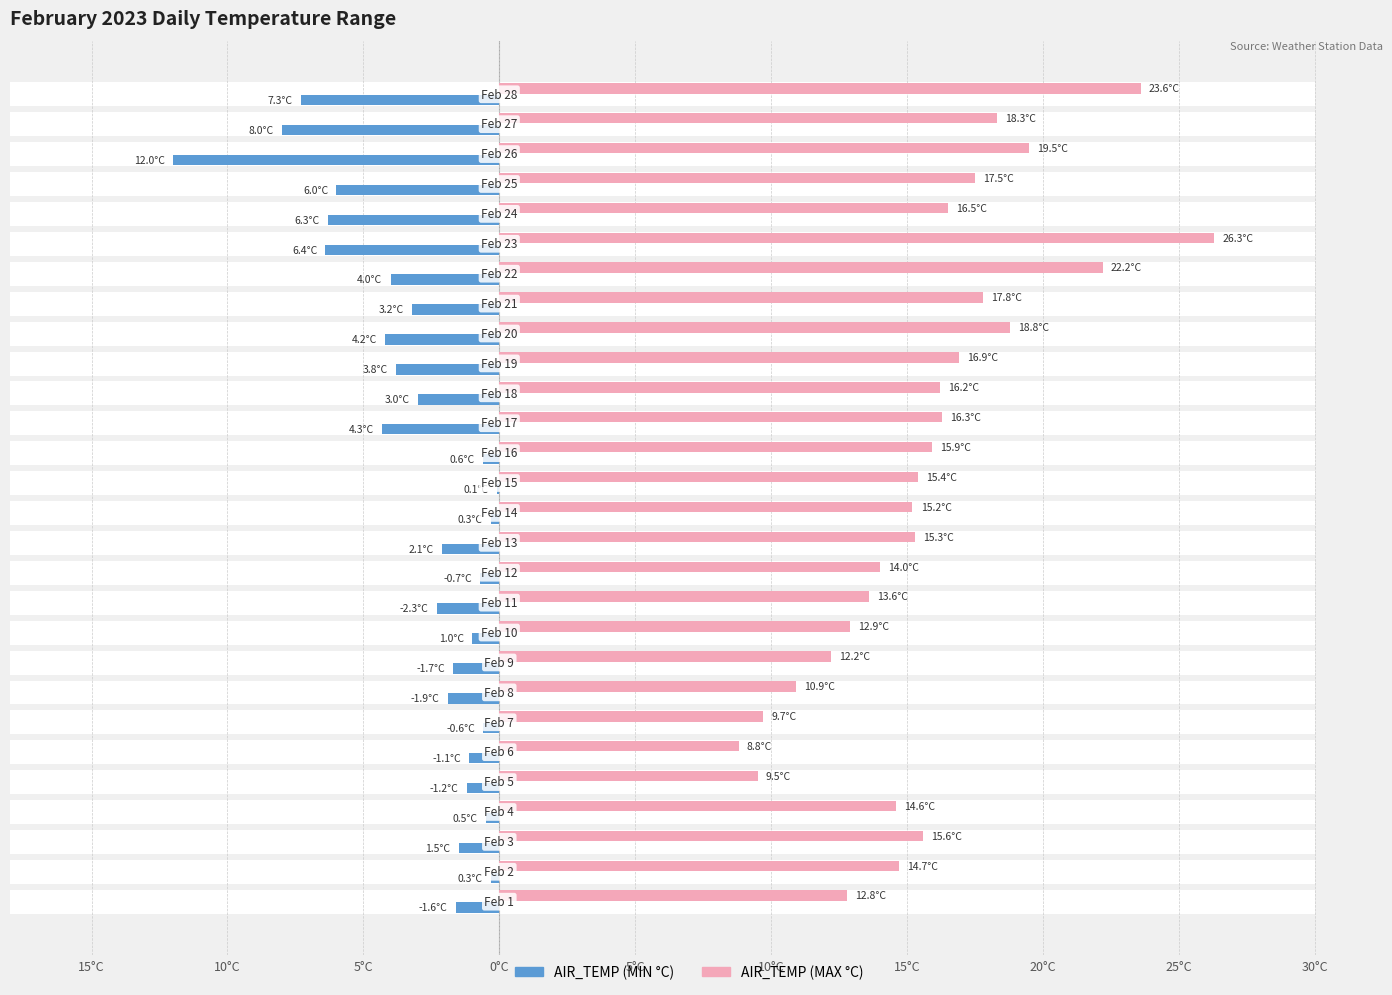

The value of AIR_TEMP (MIN °C) at 15°C is 0.6. True or false?

True